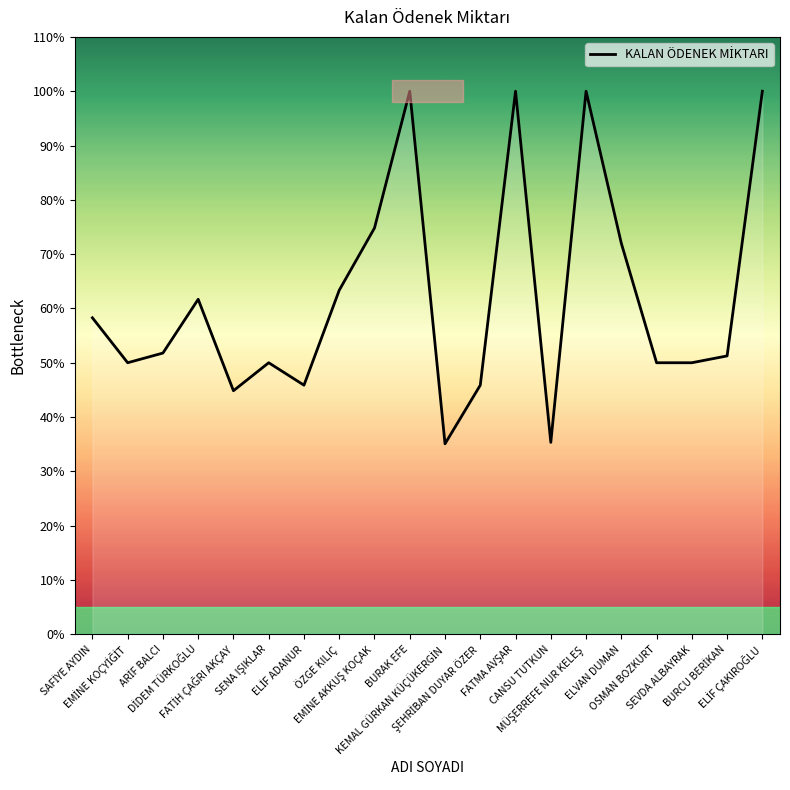

Does the chart have visible grid lines?

No